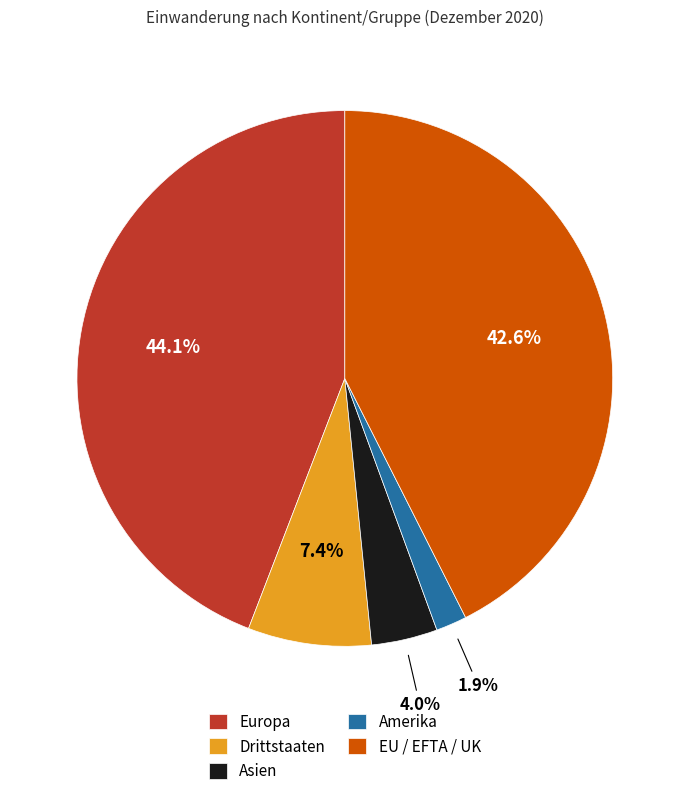

How much of the chart is everything except Asien?

96.0%